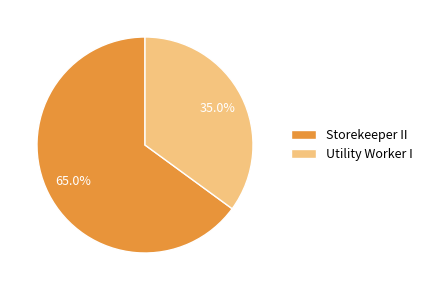

Do Utility Worker I and Storekeeper II together represent more than half of the pie?

Yes